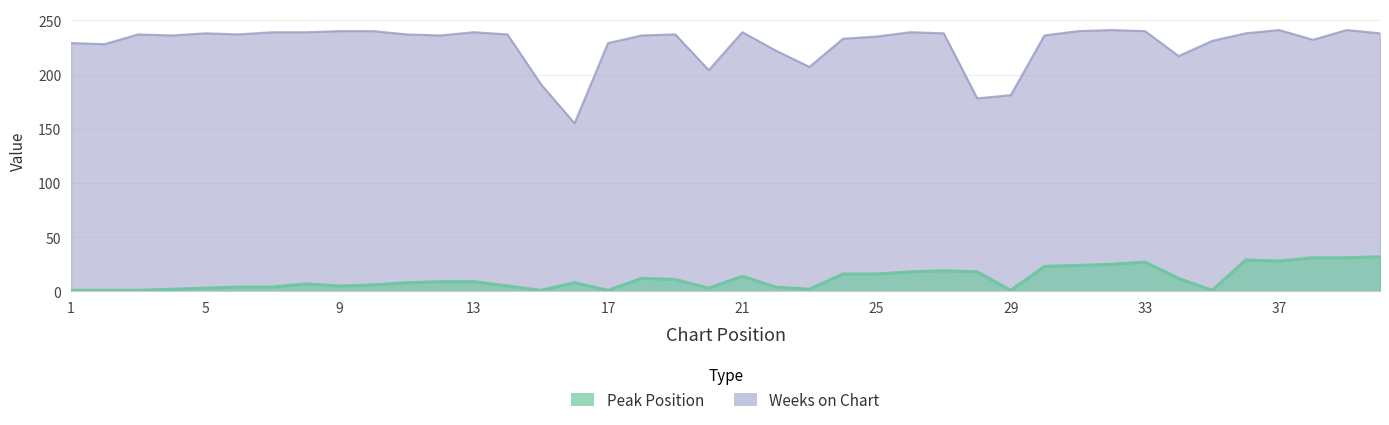

True or false: Weeks on Chart and Peak Position cross at least once.

False